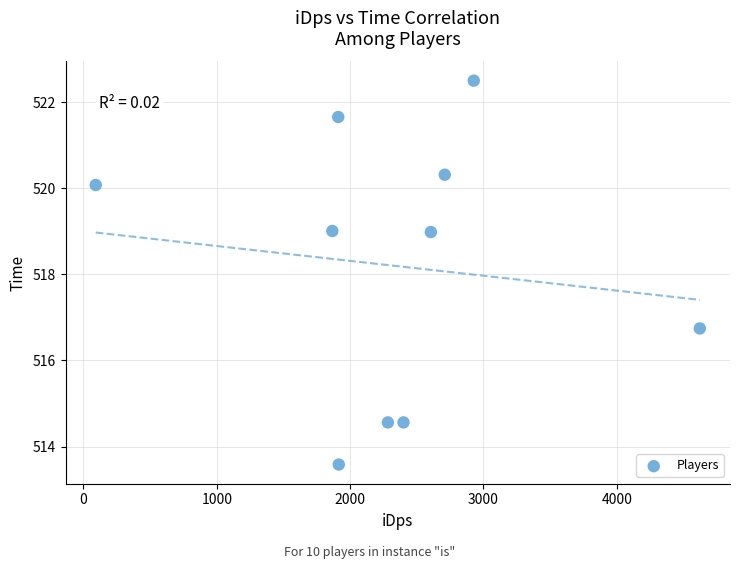

What is the average Y value?

518.2